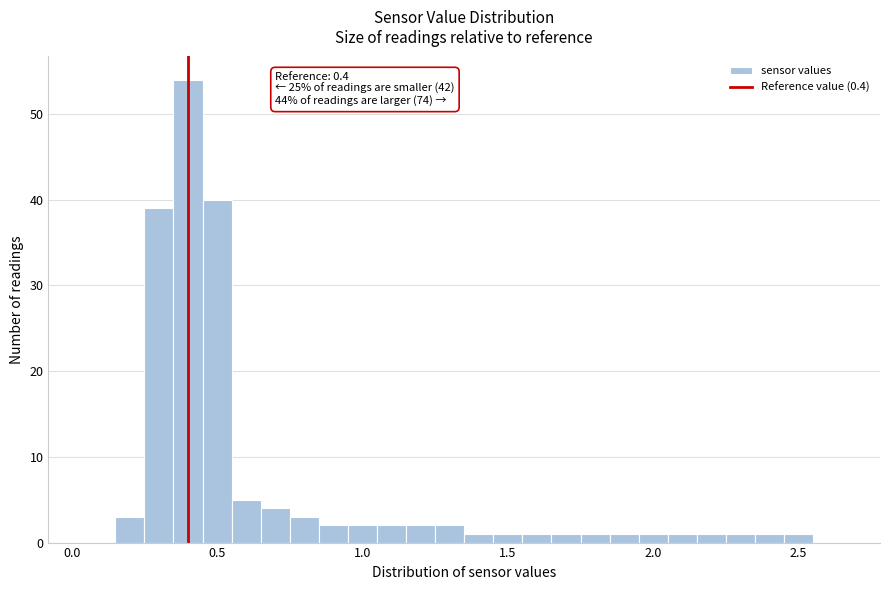

Read against the x-axis, roughly where is the centre of the tallest bar?

0.40